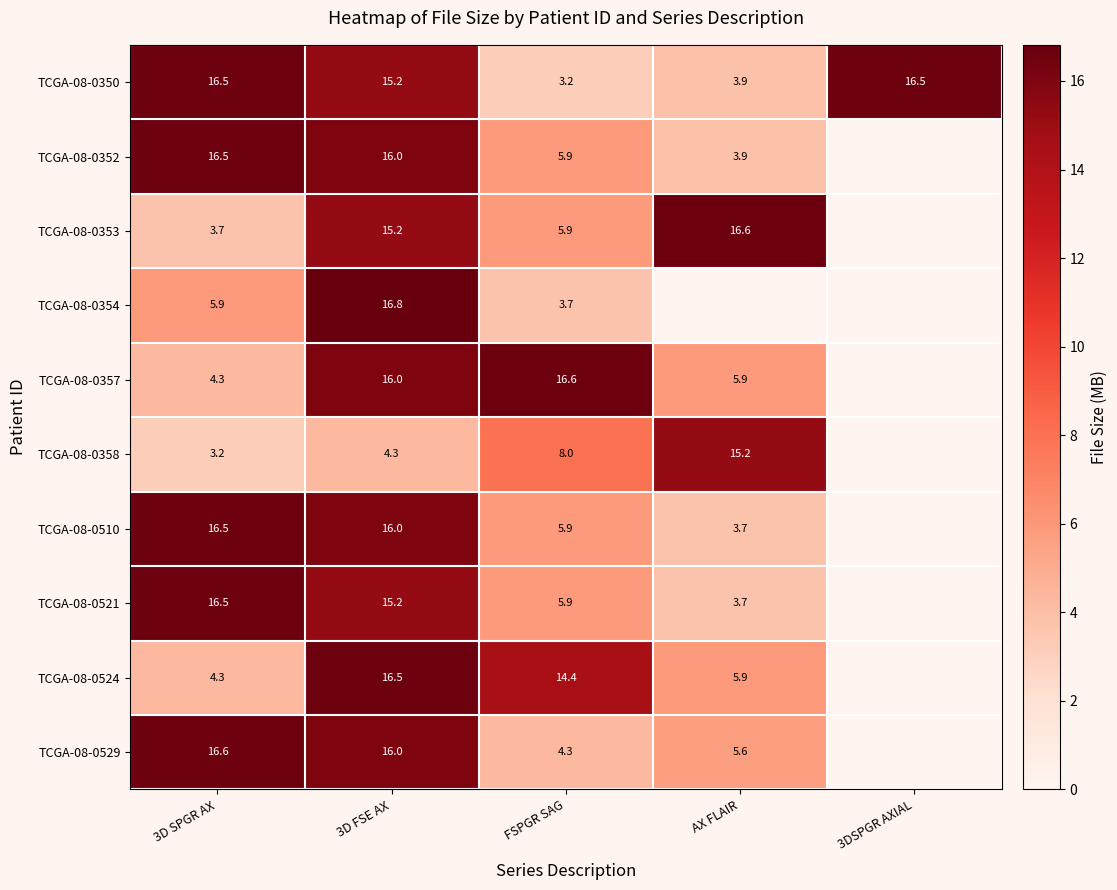

What is the difference between the TCGA-08-0350 values at 3D FSE AX and 3D SPGR AX?

1.3